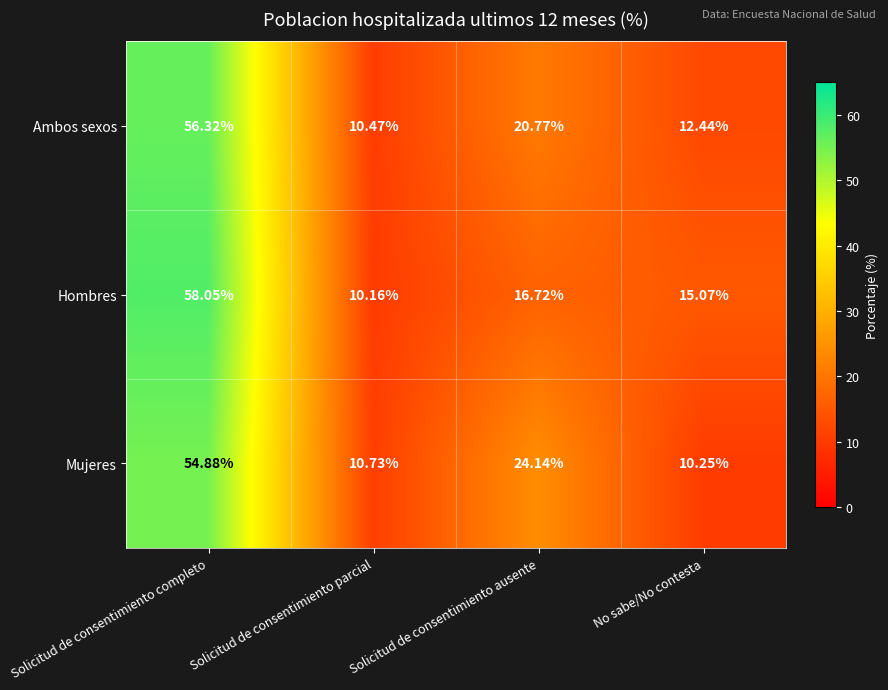

Is the value of Ambos sexos at Solicitud de consentimiento parcial greater than the value of Hombres at Solicitud de consentimiento parcial?

Yes